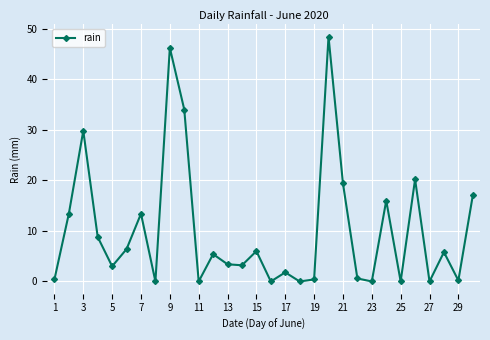

What is the value of the 21st point from the left?

19.4